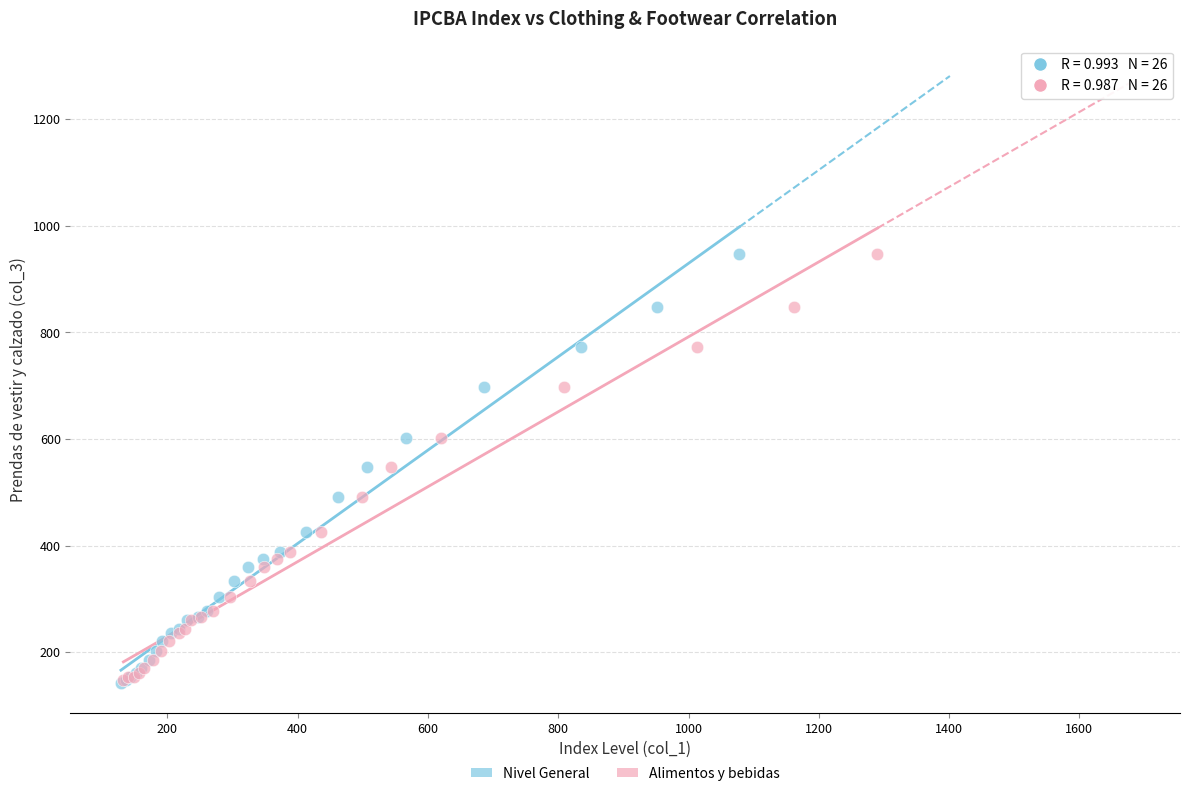

Which series has the widest spread of Y values?

Nivel General